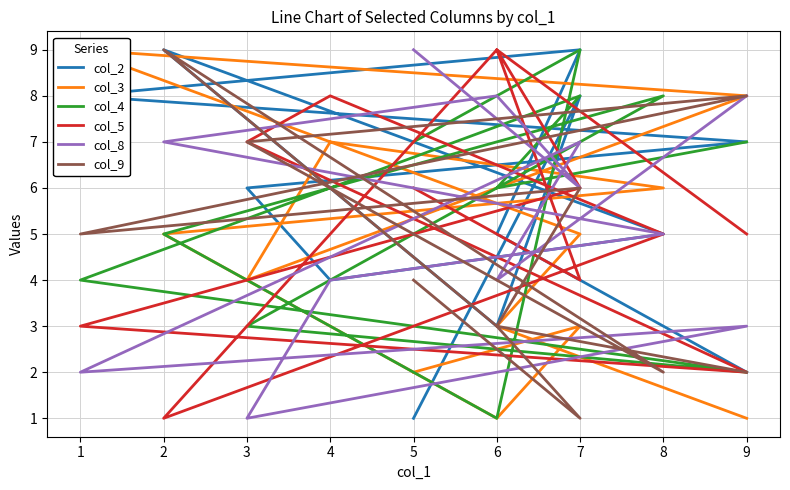

The col_5 series shows 3 at 9. True or false?

False